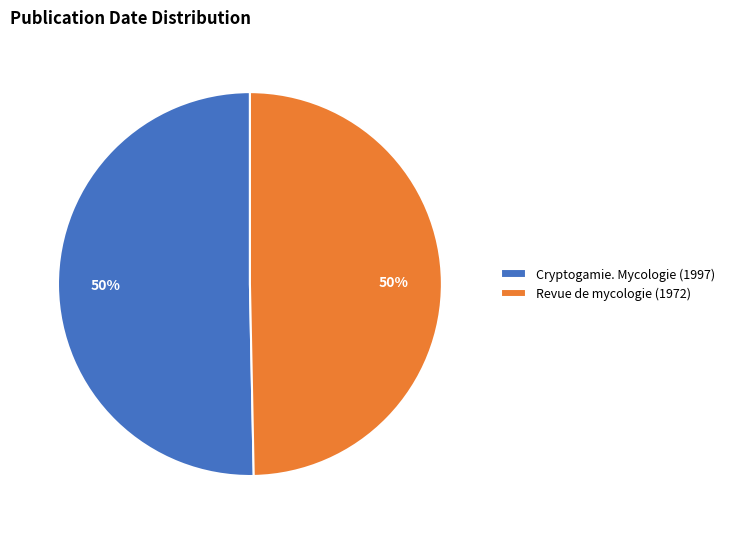

To the nearest percent, what is the average slice percentage?

50%